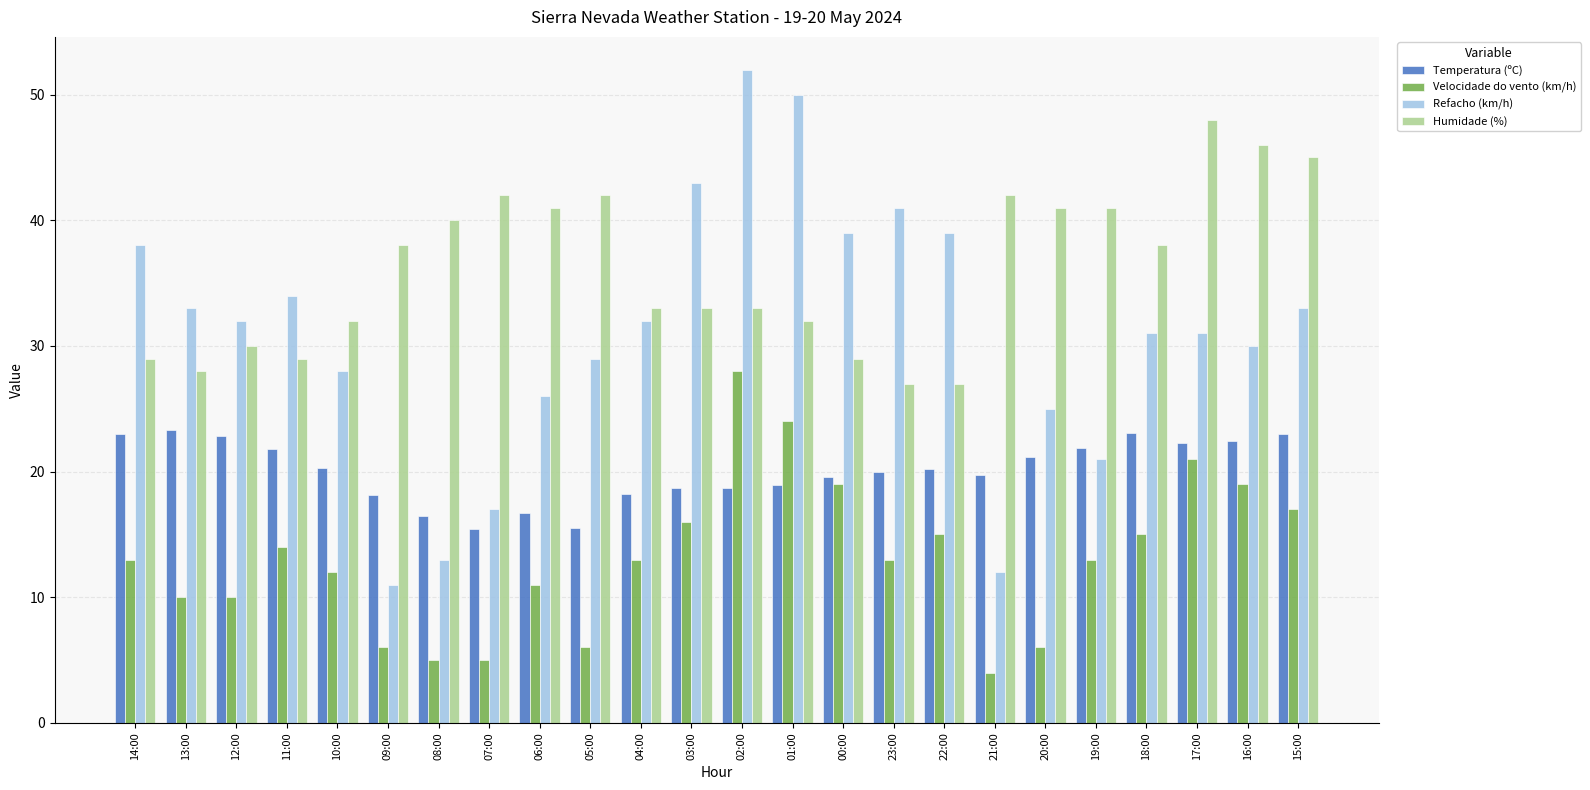

At 10:00, list the series in order from largest to smallest.

Humidade (%), Refacho (km/h), Temperatura (ºC), Velocidade do vento (km/h)